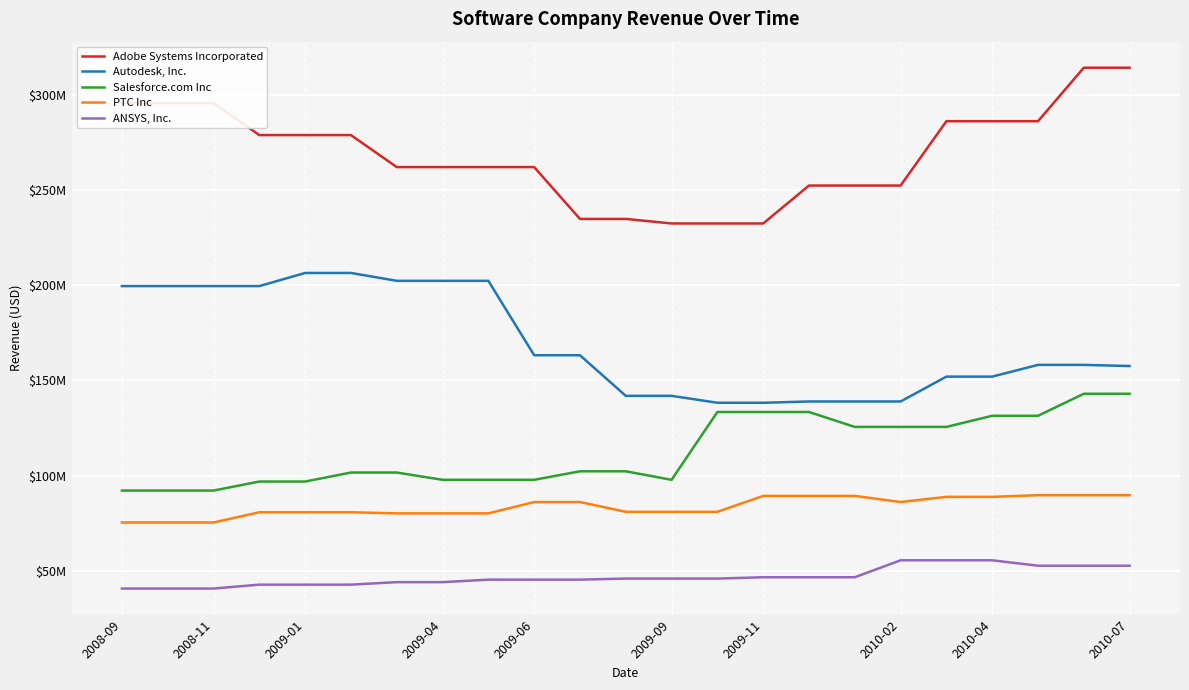

What are all the series names shown in the legend?

Adobe Systems Incorporated, Autodesk, Inc., Salesforce.com Inc, PTC Inc, ANSYS, Inc.